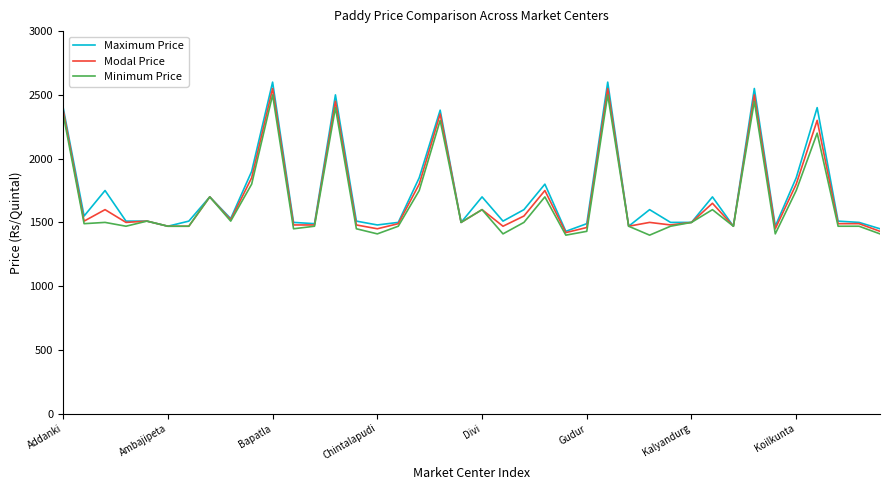

What is the maximum value shown in the chart?

2600